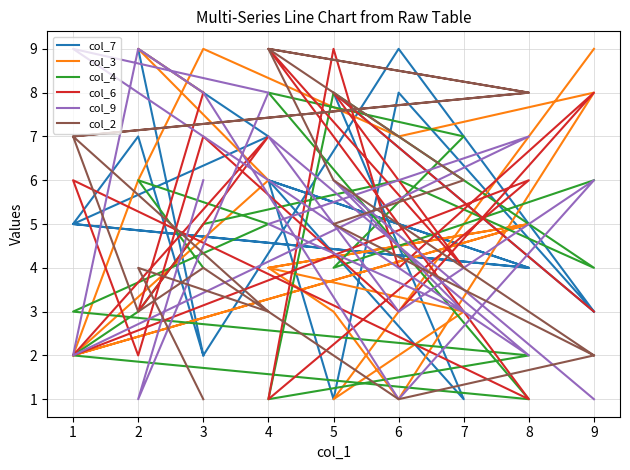

Read the col_4 value at 9.

4